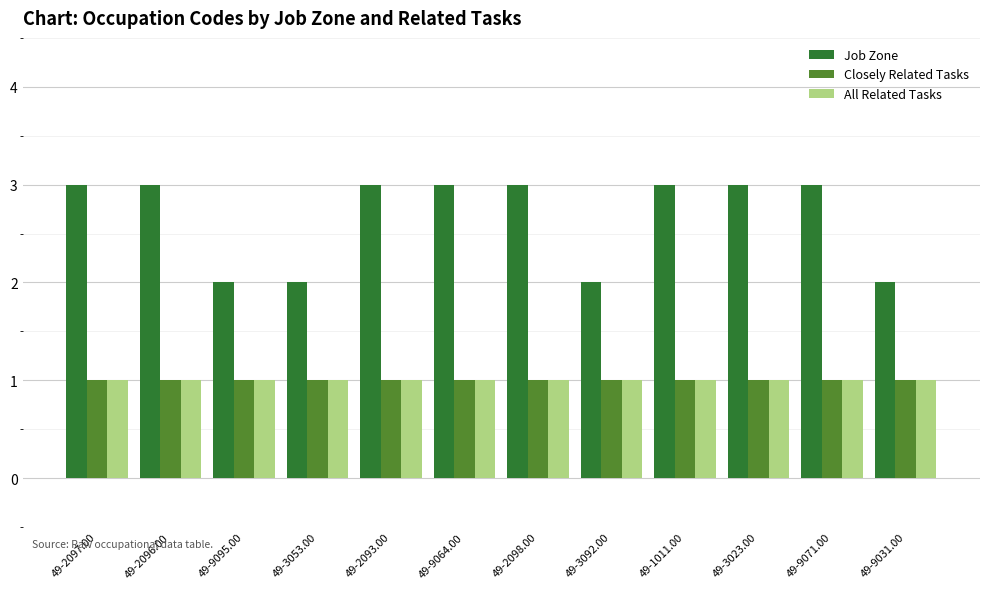

What position from the left is 49-2098.00?

7